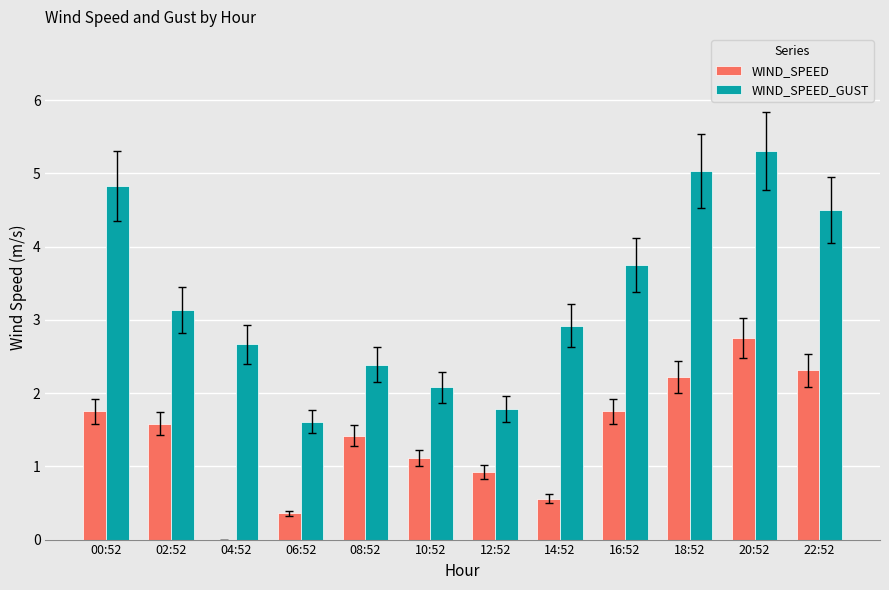

At which label does WIND_SPEED first exceed 1?

00:52